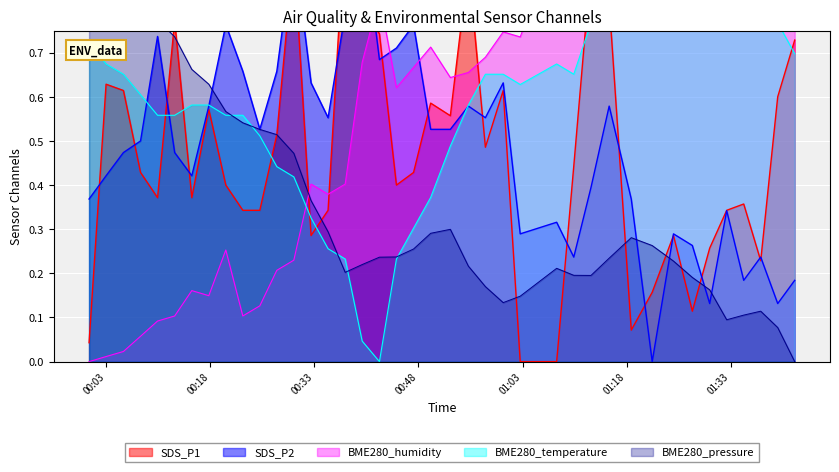

What are all the series names shown in the legend?

BME280_pressure, SDS_P1, SDS_P2, BME280_humidity, BME280_temperature